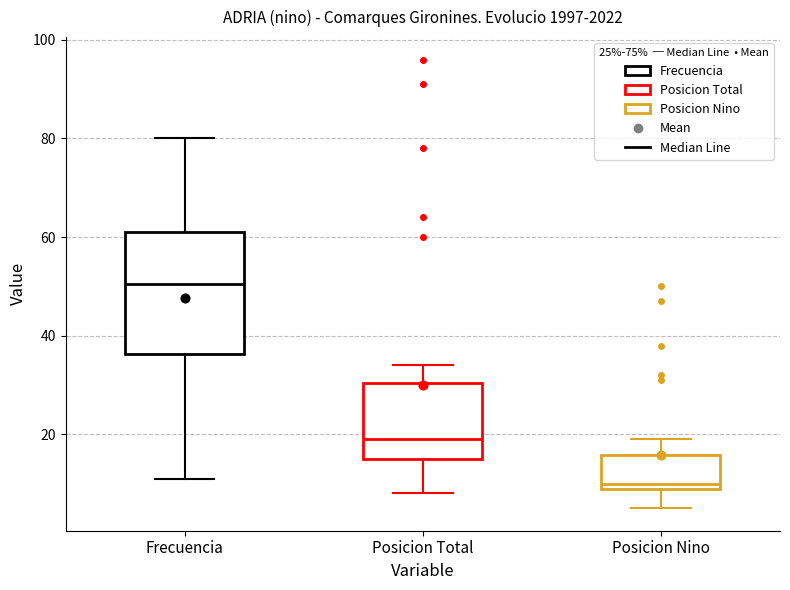

Which box's median line is the highest?

Frecuencia